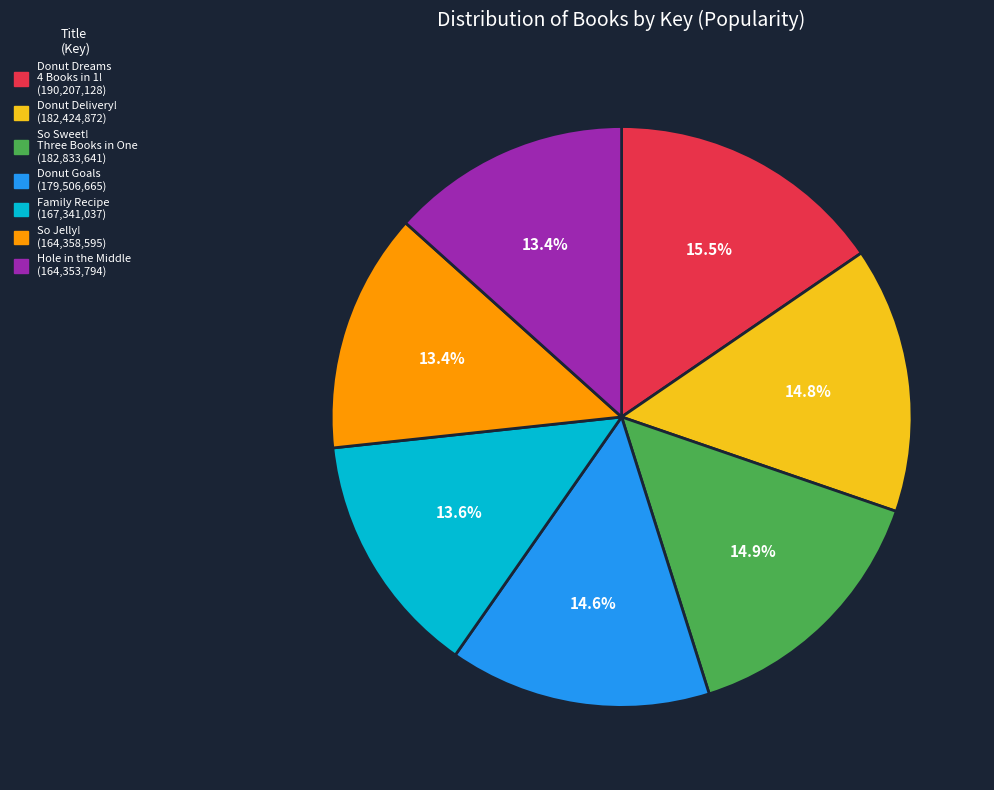

How many slices are in this pie chart?

7